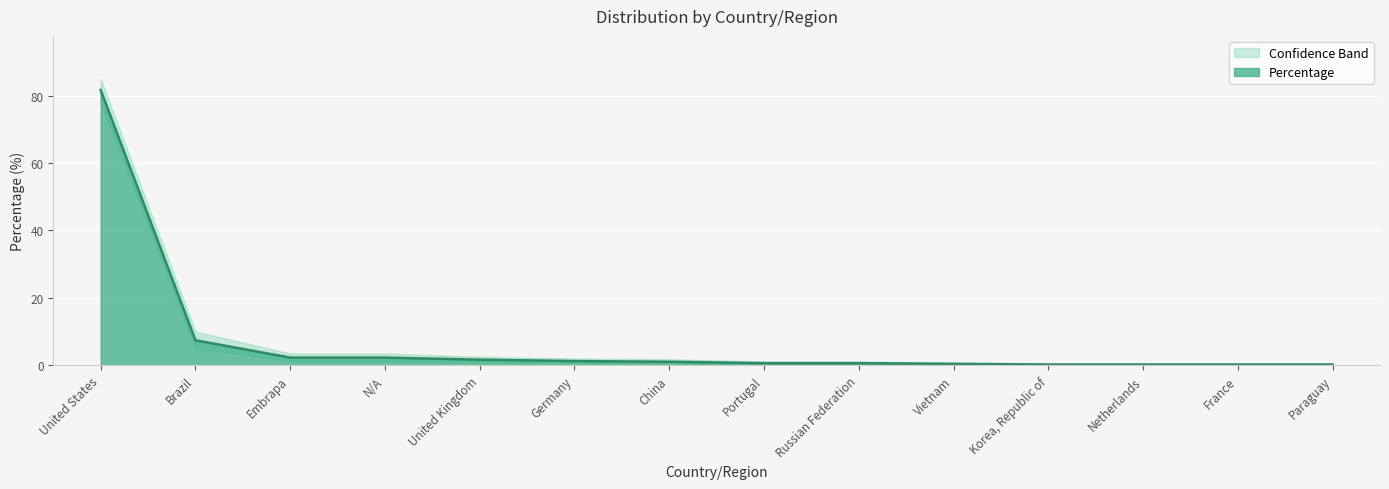

List the series in order of their overall mean, highest first.

Percentage_upper, Percentage, Percentage_lower